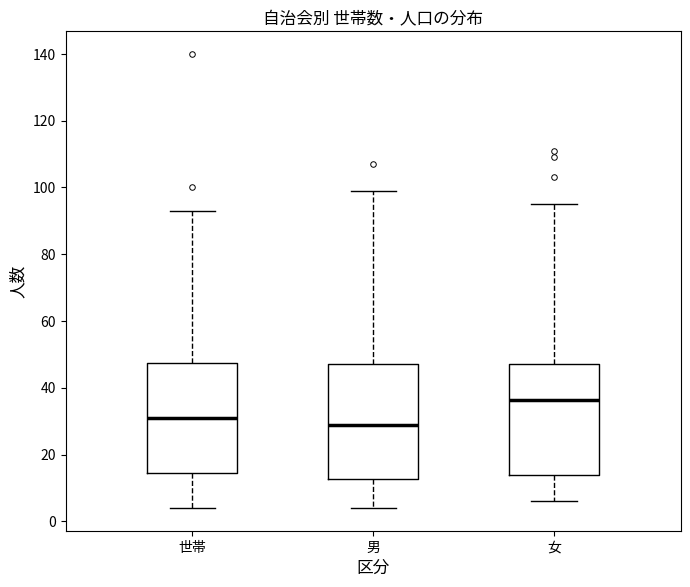

Reading left to right, read every box against the y-axis: the position of its median line, the range the box covers, and the ends of its whiskers. The values are not printed on the chart, so give them approximately, as read against the axis.

世帯: median 32, box 14 to 48, whiskers 4 to 94
男: median 30, box 12 to 48, whiskers 4 to 100
女: median 36, box 14 to 48, whiskers 6 to 96